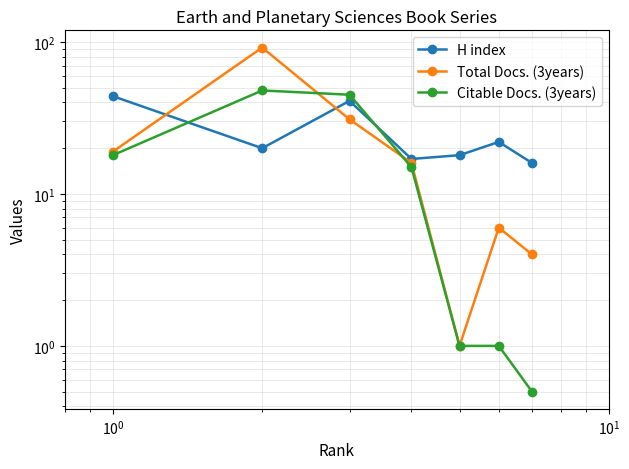

True or false: Citable Docs. (3years) has a value of 71.9 at $\mathdefault{10^{0}}$.

False